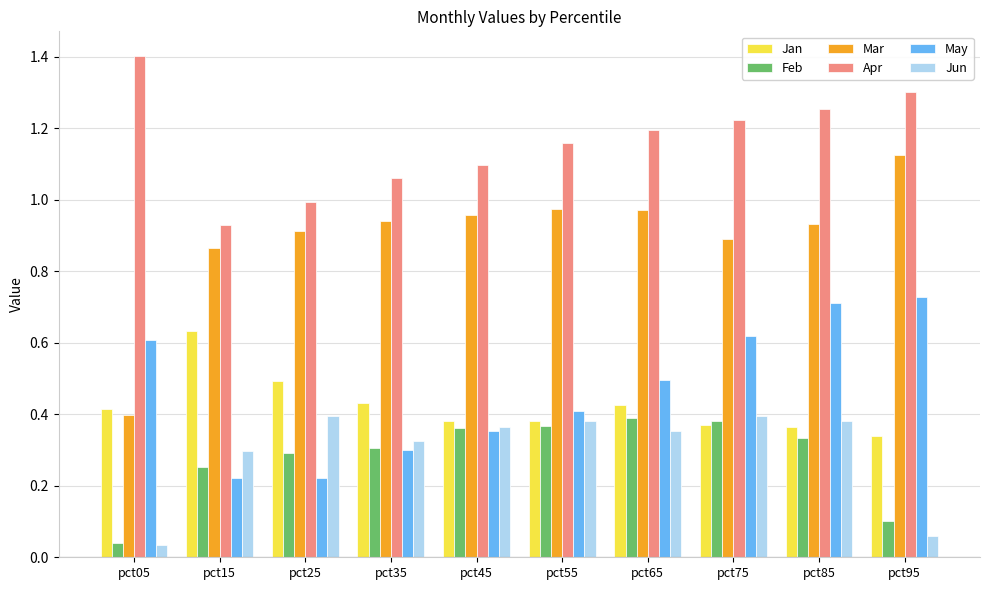

Which series has the widest spread of values?

Mar